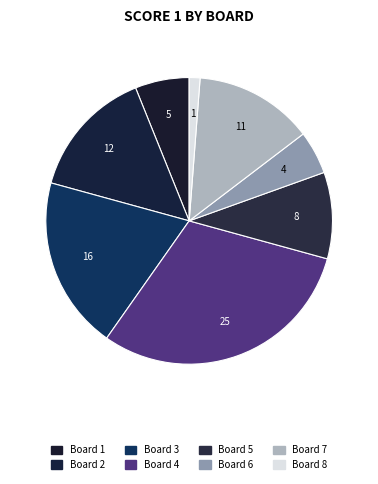

Count the number of slices in the pie.

8